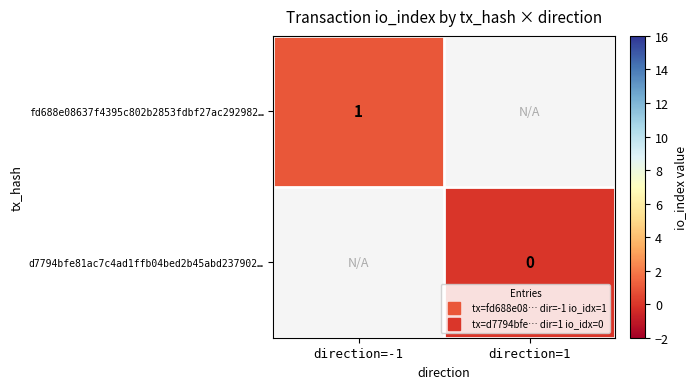

Is the value of d7794bfe81ac7c4ad1ffb04bed2b45abd237902… at direction=-1 greater than the value of fd688e08637f4395c802b2853fdbf27ac292982… at direction=-1?

No